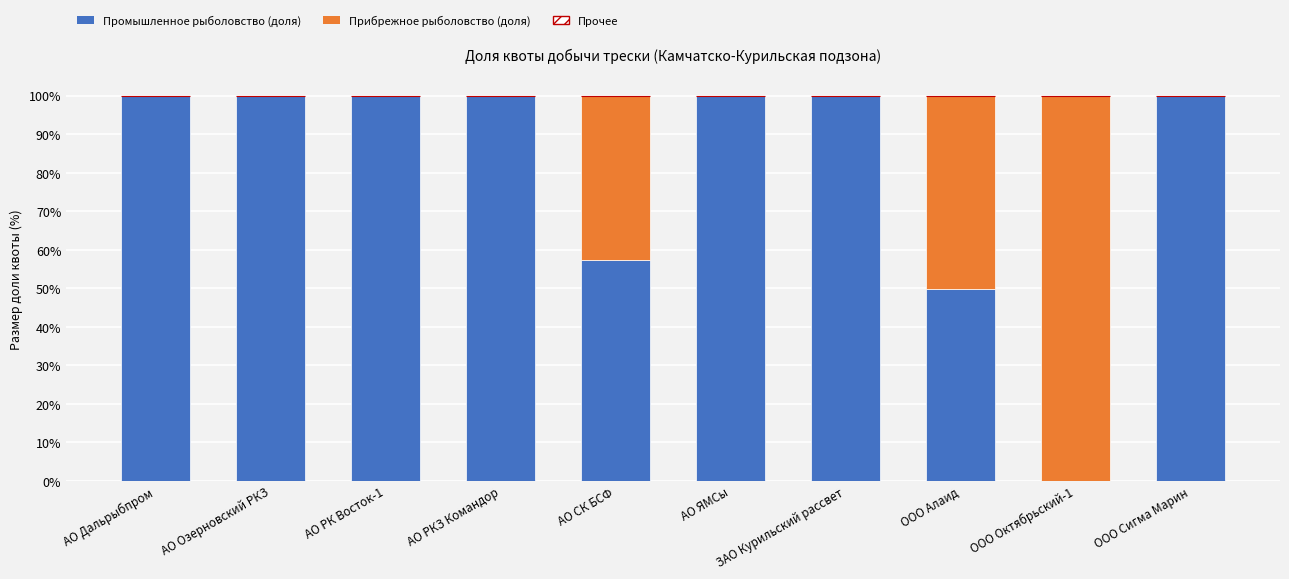

What is the total value across all series at АО РК Восток-1?

100.0